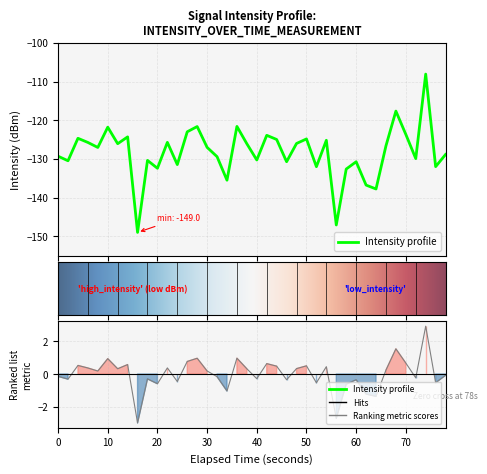

Reading right to left, extract all data points from this chart.

-128.8	-132.0	-108.1	-129.9	-123.7	-117.6	-126.6	-137.8	-136.8	-130.7	-132.6	-147.1	-125.2	-132.0	-124.8	-126.0	-130.7	-125.0	-123.9	-130.3	-126.1	-121.6	-135.5	-129.4	-127.0	-121.6	-123.0	-131.5	-125.7	-132.4	-130.4	-149.0	-124.3	-126.1	-121.8	-127.0	-125.7	-124.7	-130.5	-129.3